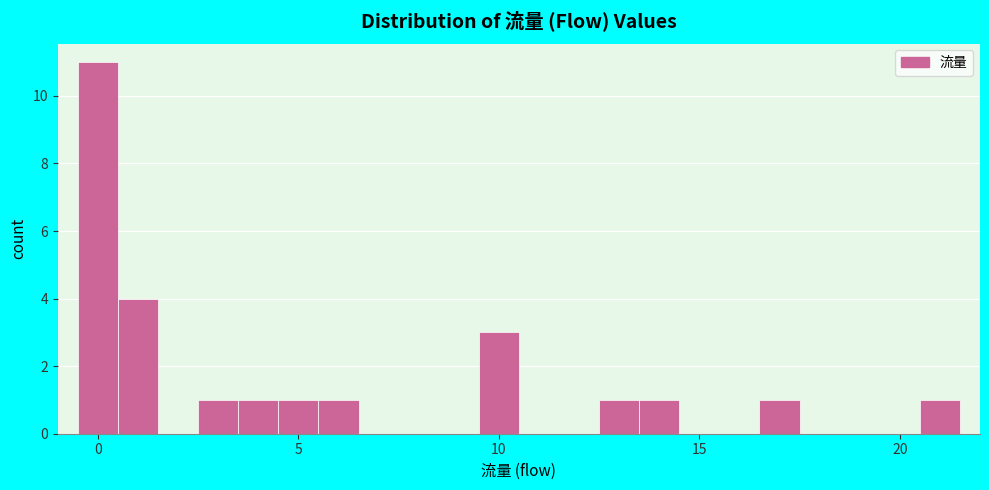

Read against the x-axis, roughly where is the centre of the tallest bar?

0.0